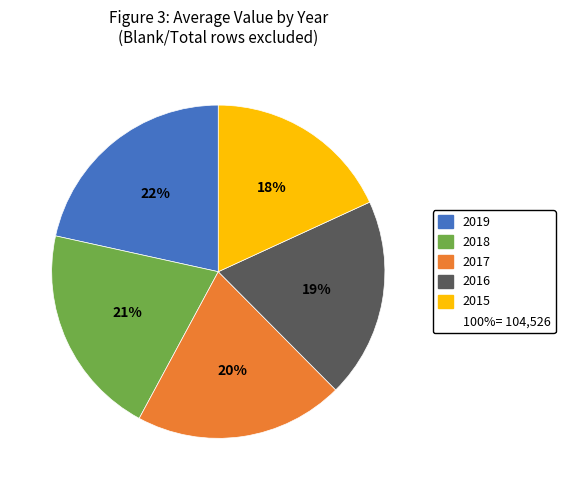

Does any single category account for the majority?

No